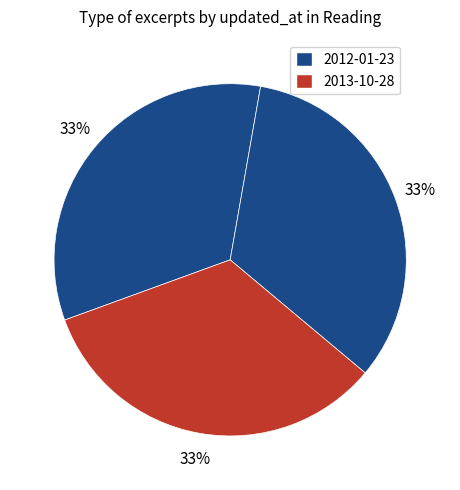

How many segments does this pie chart have?

3